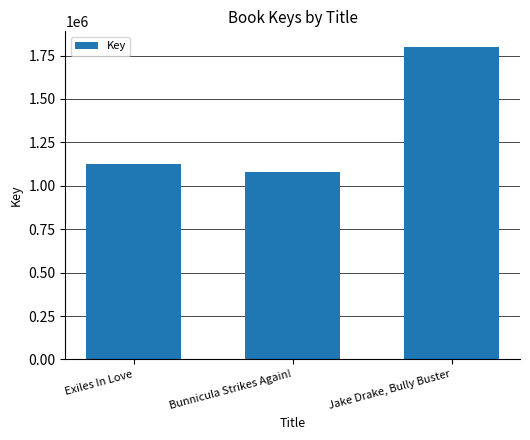

What is the value of the 2nd bar from the left?

1078072